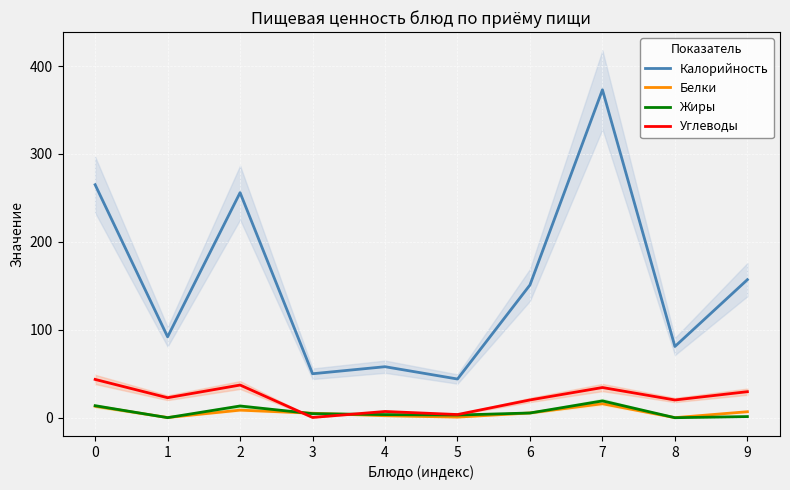

Reading right to left, transcribe all the data shown in this chart.

Калорийность: 9=157.0	8=81.0	7=373.0	6=151.0	5=44.0	4=58.0	3=50.0	2=256.0	1=92.0	0=265.0
Белки: 9=6.8	8=0.1	7=15.9	6=5.4	5=0.7	4=2.2	3=5.1	2=8.6	1=0.2	0=13.0
Жиры: 9=1.3	8=0.0	7=19.1	6=5.4	5=3.0	4=3.5	3=4.6	2=13.3	1=0.1	0=13.6
Углеводы: 9=29.6	8=20.1	7=34.3	6=20.2	5=3.6	4=7.1	3=0.3	2=37.1	1=22.7	0=43.5